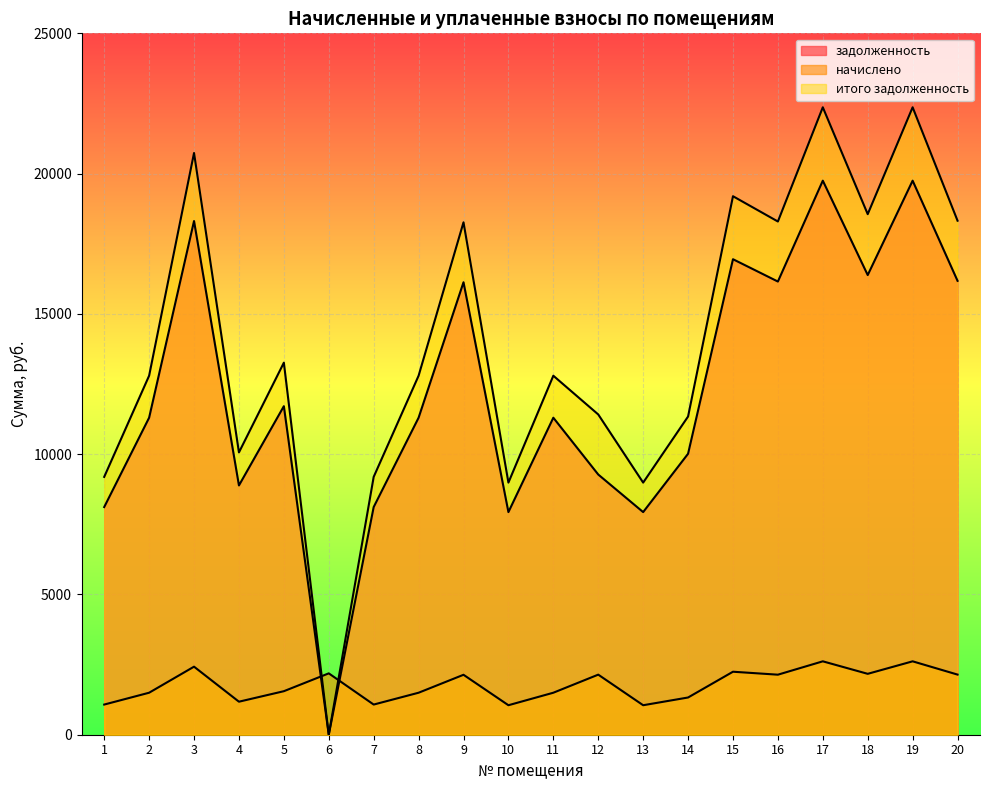

The value of задолженность at 6 is -9831.5. True or false?

False